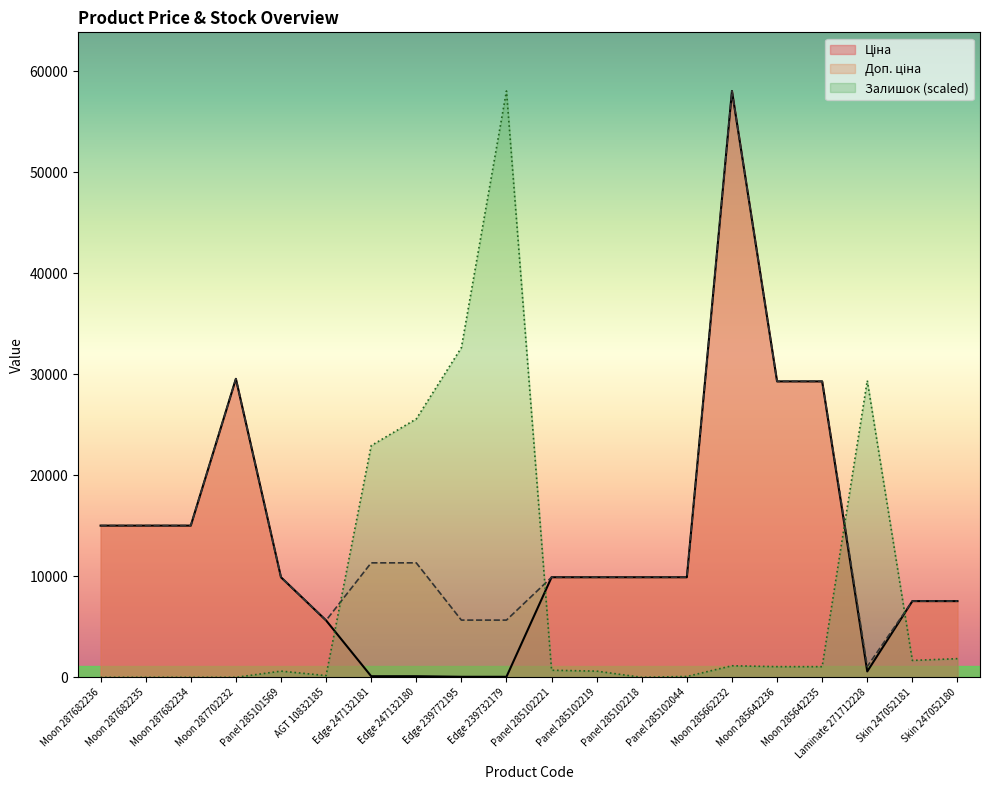

True or false: Ціна and Доп. ціна intersect in this chart.

False